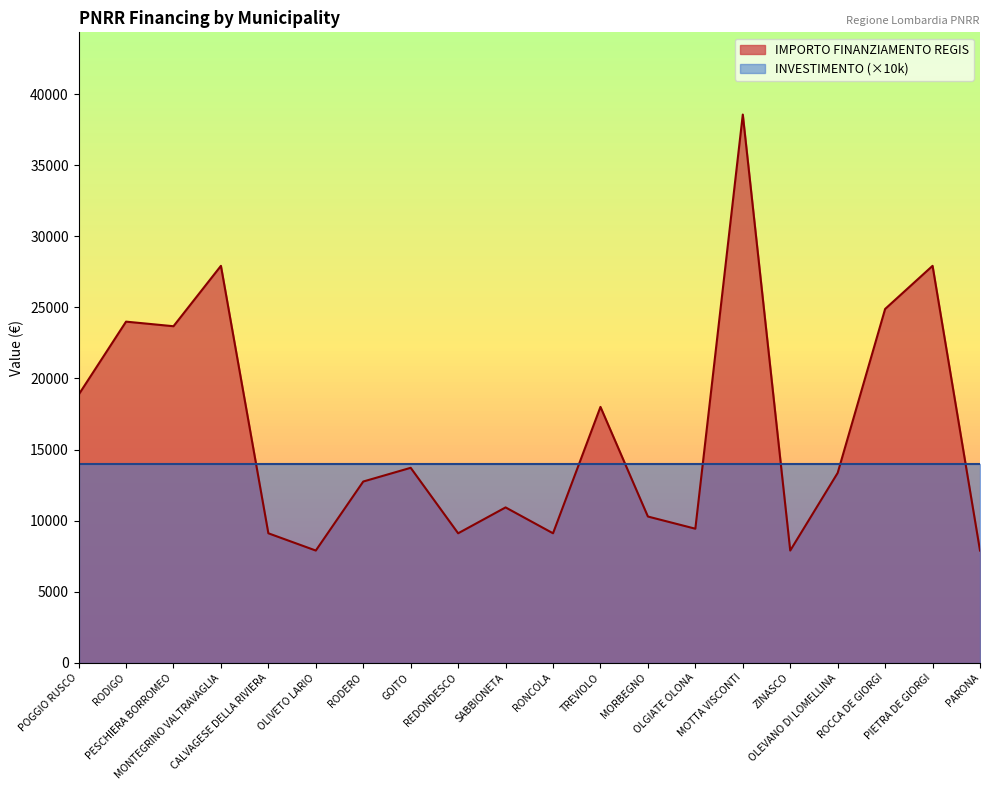

What is the minimum value shown in the chart?

7891